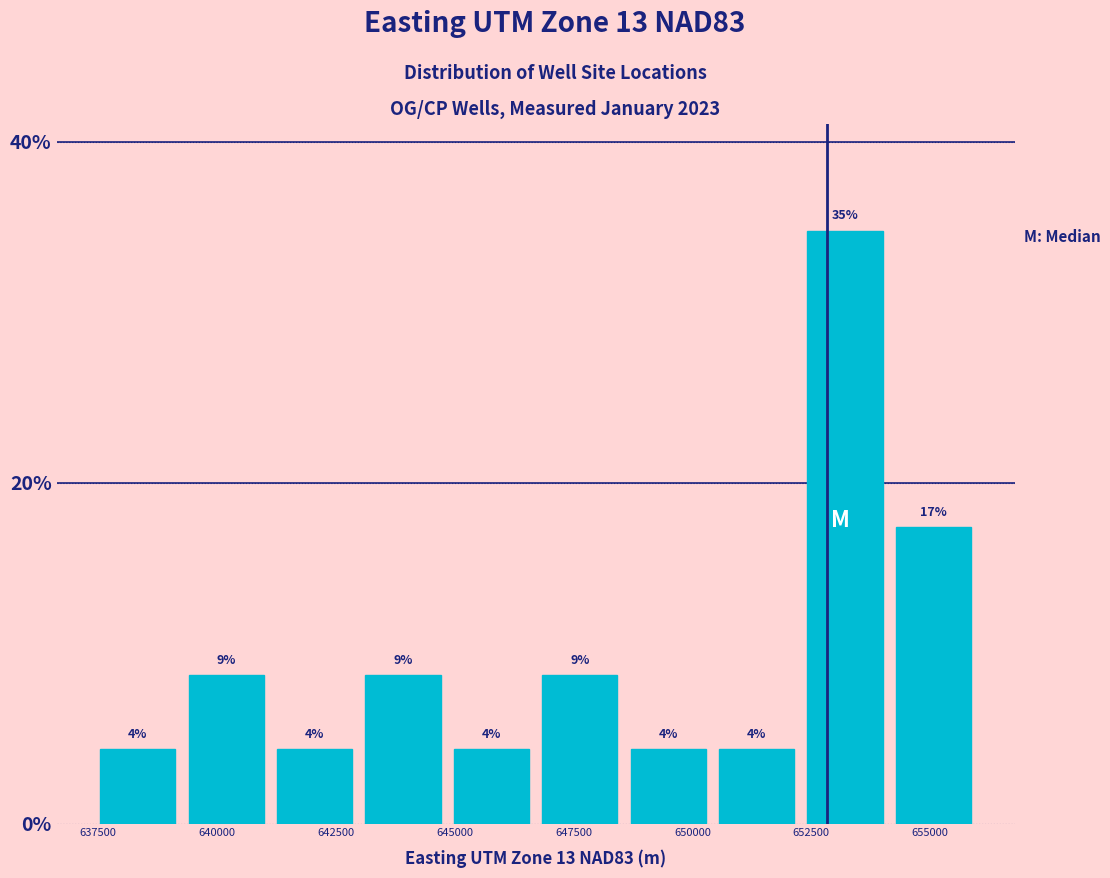

Read against the x-axis, roughly where is the centre of the tallest bar?

653000